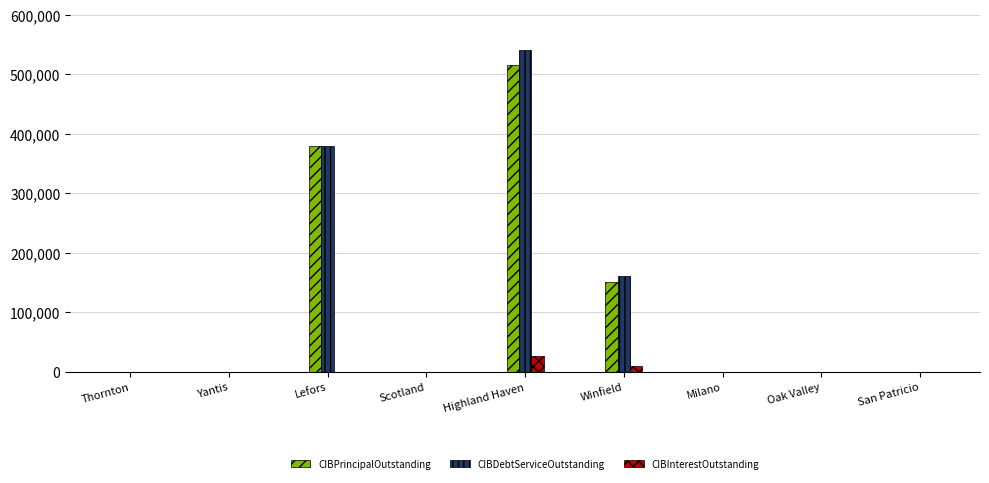

What is the total value across all series at Highland Haven?

1081839.5